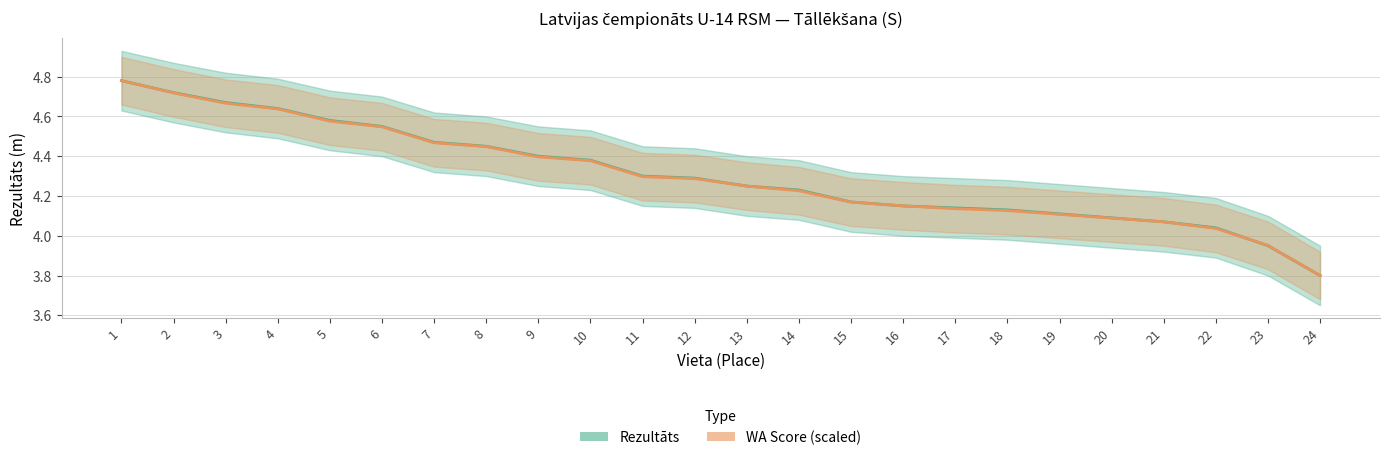

Is this an area chart (filled region under the line)?

No